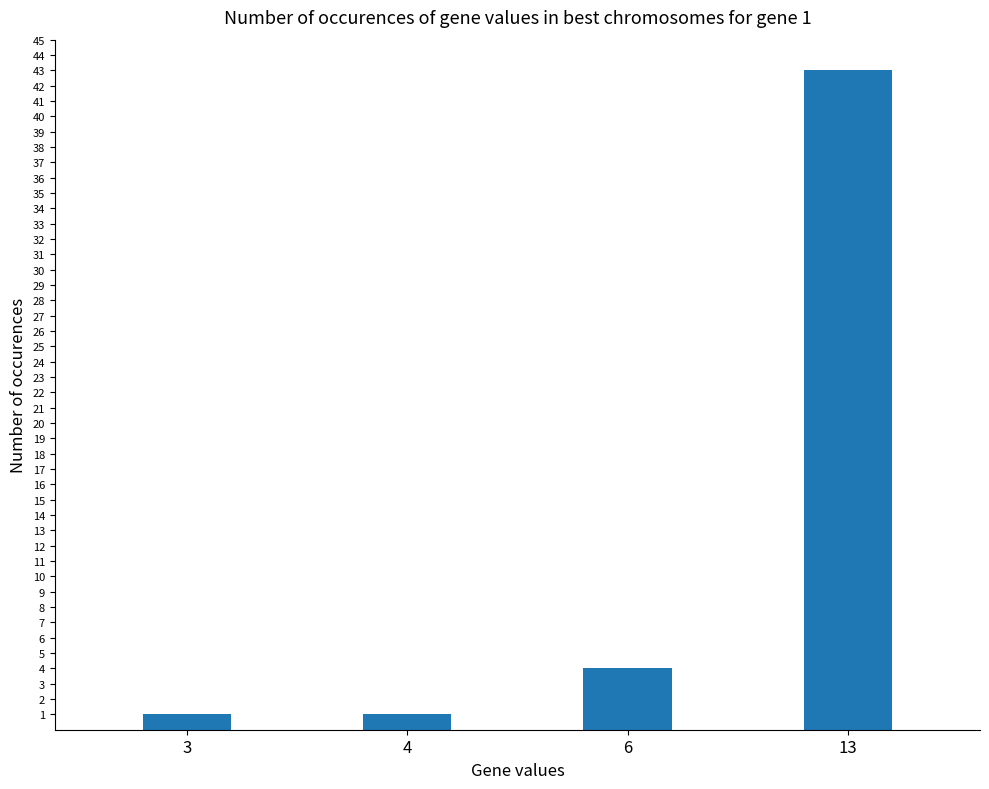

What is the change in value from 3 to 6?

+3